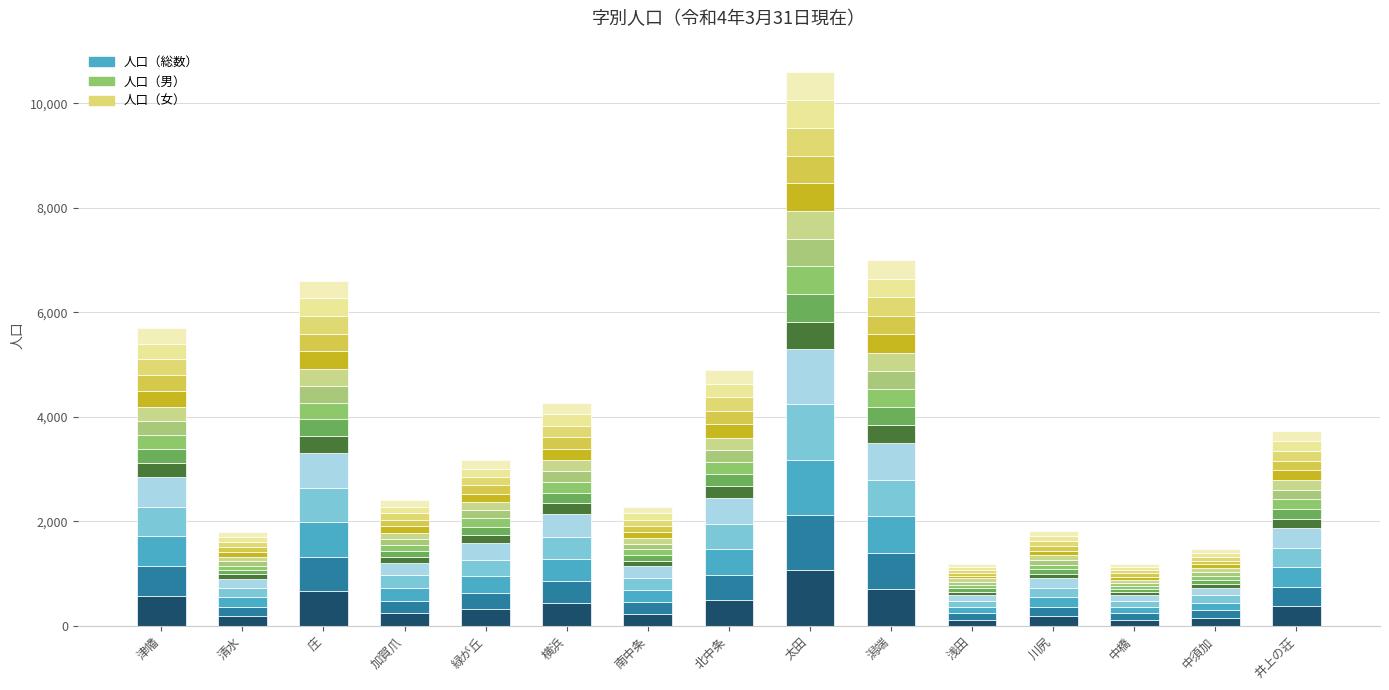

How many data points in 人口（総数） are less than 316?

7